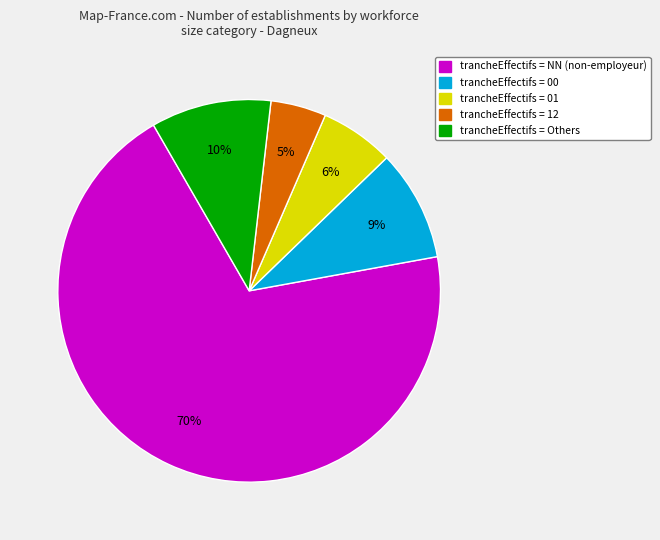

To the nearest percent, what is the average slice percentage?

20%